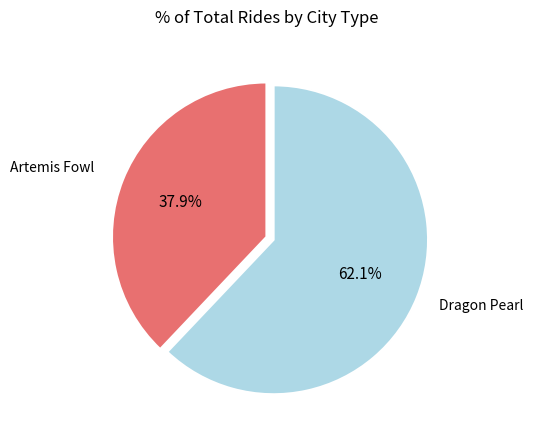

Does any single category account for the majority?

Yes